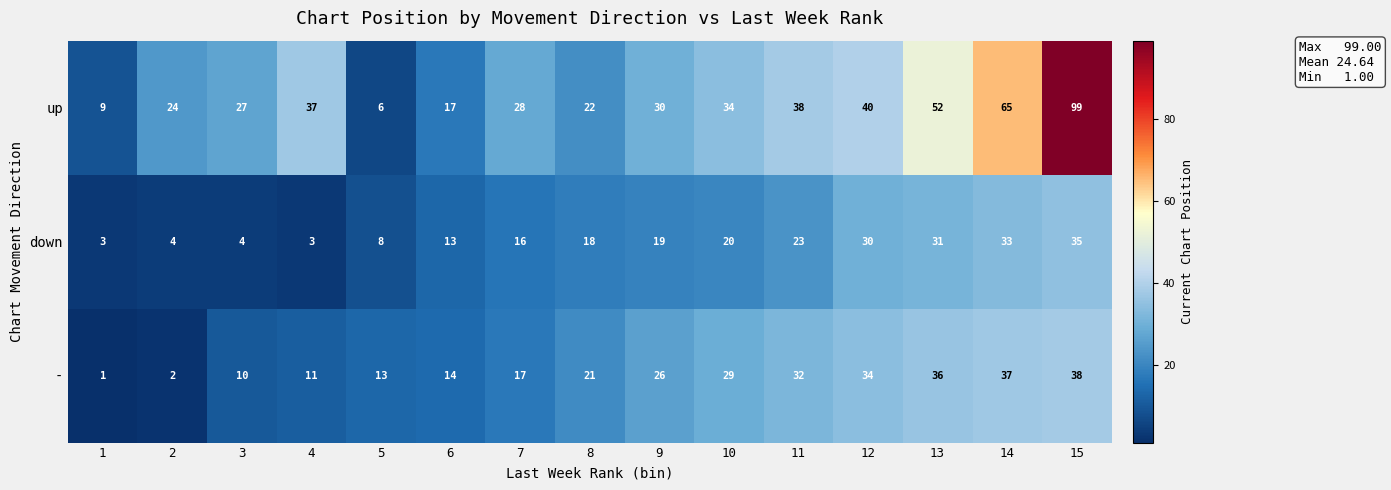

Which series changed the most between 1 and 11?

-